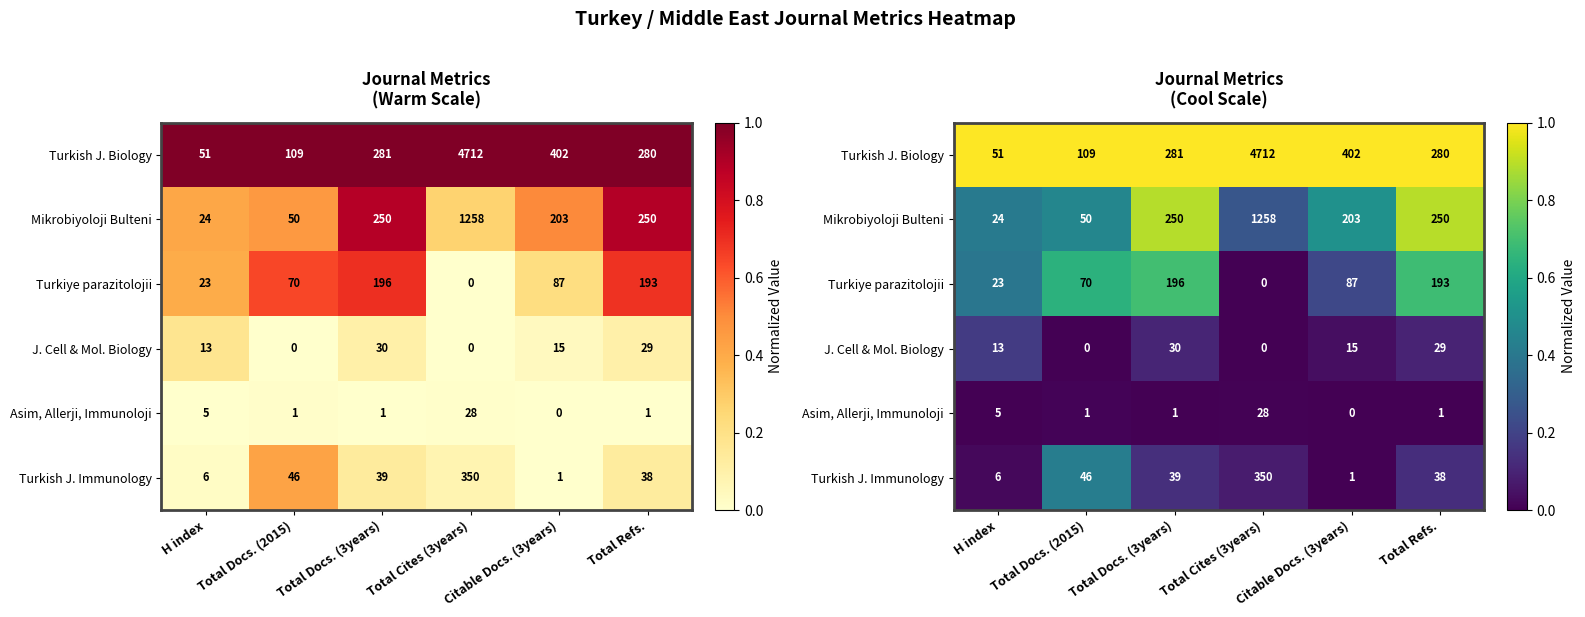

What is the total value across all series at Total Docs. (3years)?

2.8